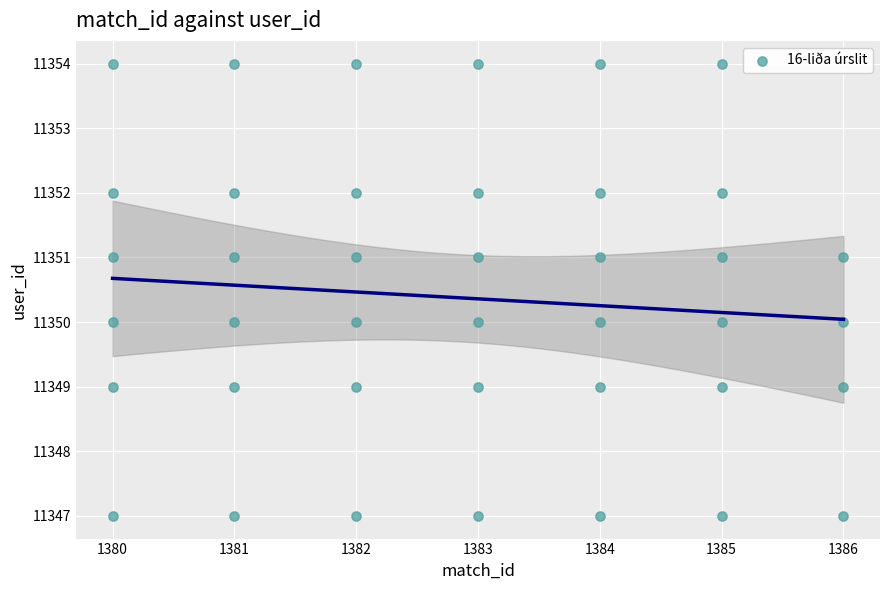

What is the range of Y values (max minus min)?

7